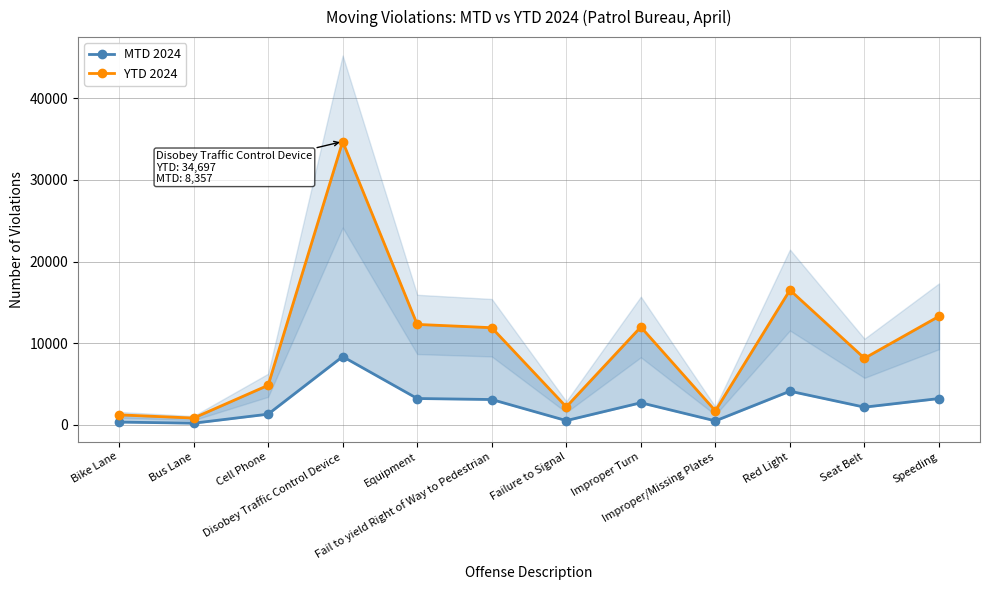

List the series in order of their peak value, highest first.

YTD 2024, MTD 2024